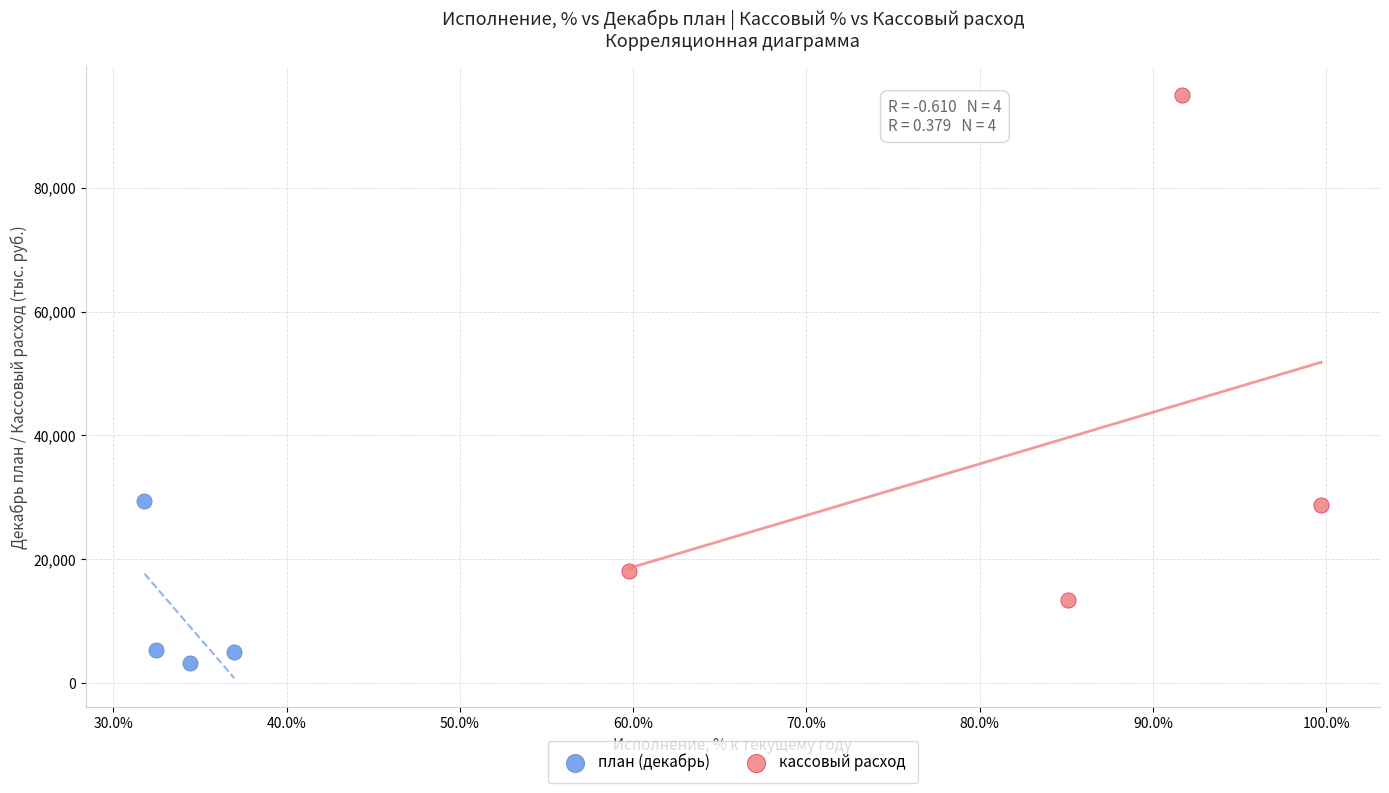

What are all the series names shown in the legend?

план (декабрь), кассовый расход